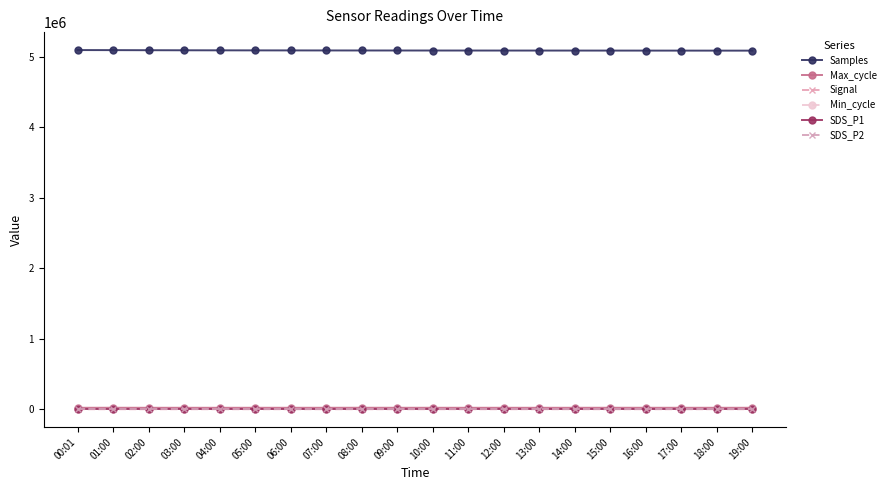

Reading left to right, what are all the values shown in this chart?

Samples: 5094524.0	5093581.0	5092406.0	5091500.0	5090800.0	5090100.0	5089600.0	5089100.0	5088700.0	5088400.0	5088100.0	5087900.0	5087700.0	5087600.0	5087400.0	5087200.0	5087000.0	5086800.0	5086600.0	5086400.0
Max_cycle: 20024.0	20389.0	20031.0	20020.0	20028.0	20024.0	20028.0	20073.0	20423.0	20084.0	20024.0	20031.0	20028.0	20027.0	20024.0	20376.0	20116.0	20035.0	20024.0	20028.0
Signal: -51.0	-48.0	-47.0	-49.0	-48.0	-49.0	-48.0	-48.0	-56.0	-51.0	-49.0	-47.0	-48.0	-48.0	-48.0	-47.0	-49.0	-49.0	-48.0	-49.0
Min_cycle: 28.0	28.0	28.0	28.0	28.0	28.0	28.0	28.0	28.0	28.0	28.0	28.0	28.0	28.0	28.0	28.0	28.0	28.0	28.0	28.0
SDS_P1: 4.0	3.1	4.0	3.8	3.5	4.0	3.7	3.4	3.6	3.8	3.9	4.0	3.8	3.5	4.0	3.7	3.4	3.6	3.8	3.9
SDS_P2: 2.3	2.2	2.1	2.6	2.5	2.5	2.7	2.5	2.5	2.9	2.5	2.1	2.6	2.5	2.5	2.7	2.5	2.5	2.9	2.5